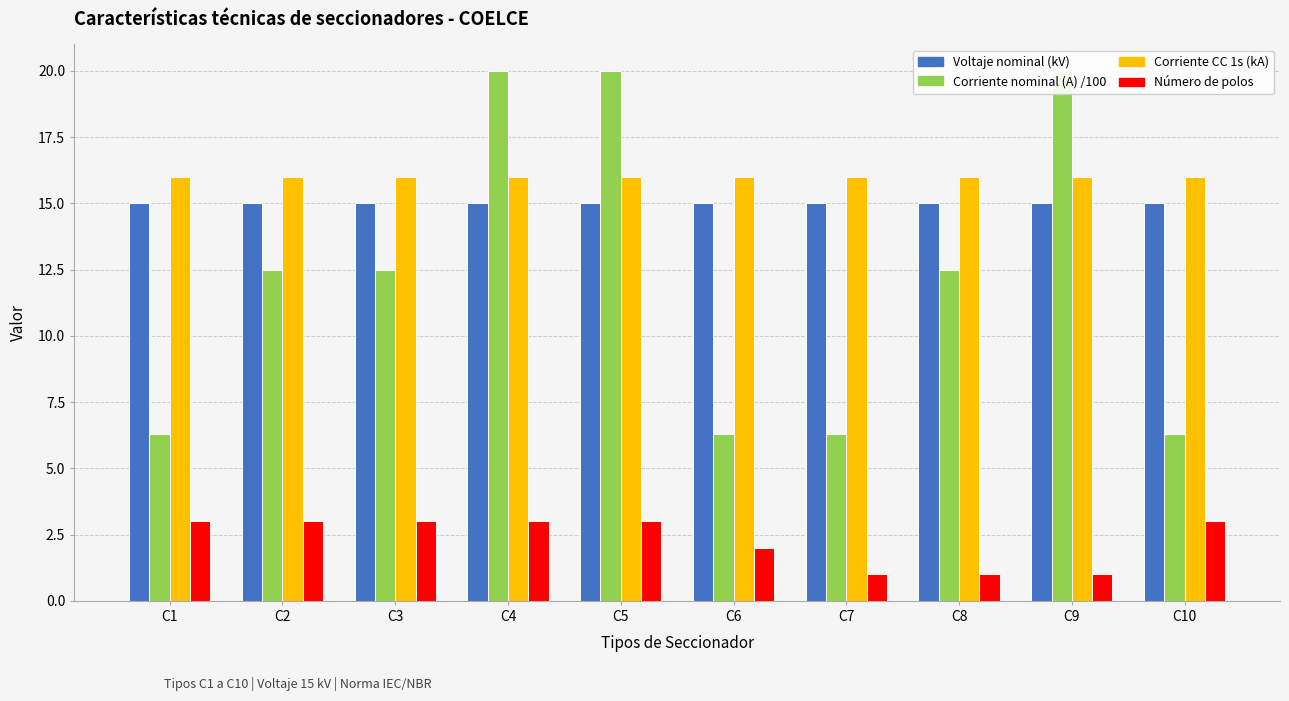

What is the value of the Número de polos bar at the 2nd from the left?

3.0